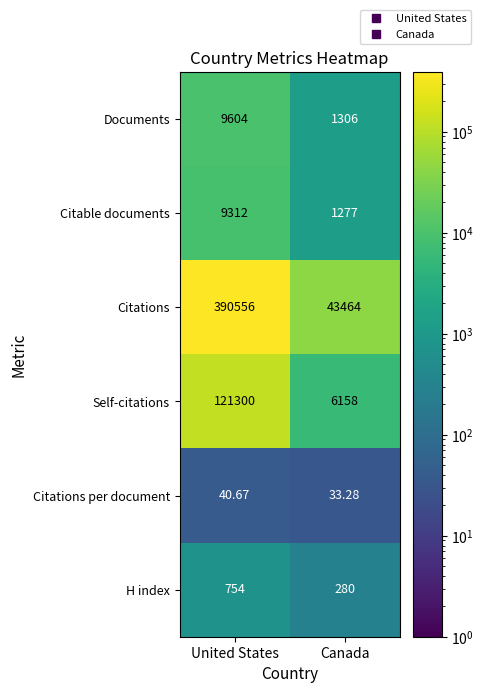

Which category has the lowest value across all series?

Canada